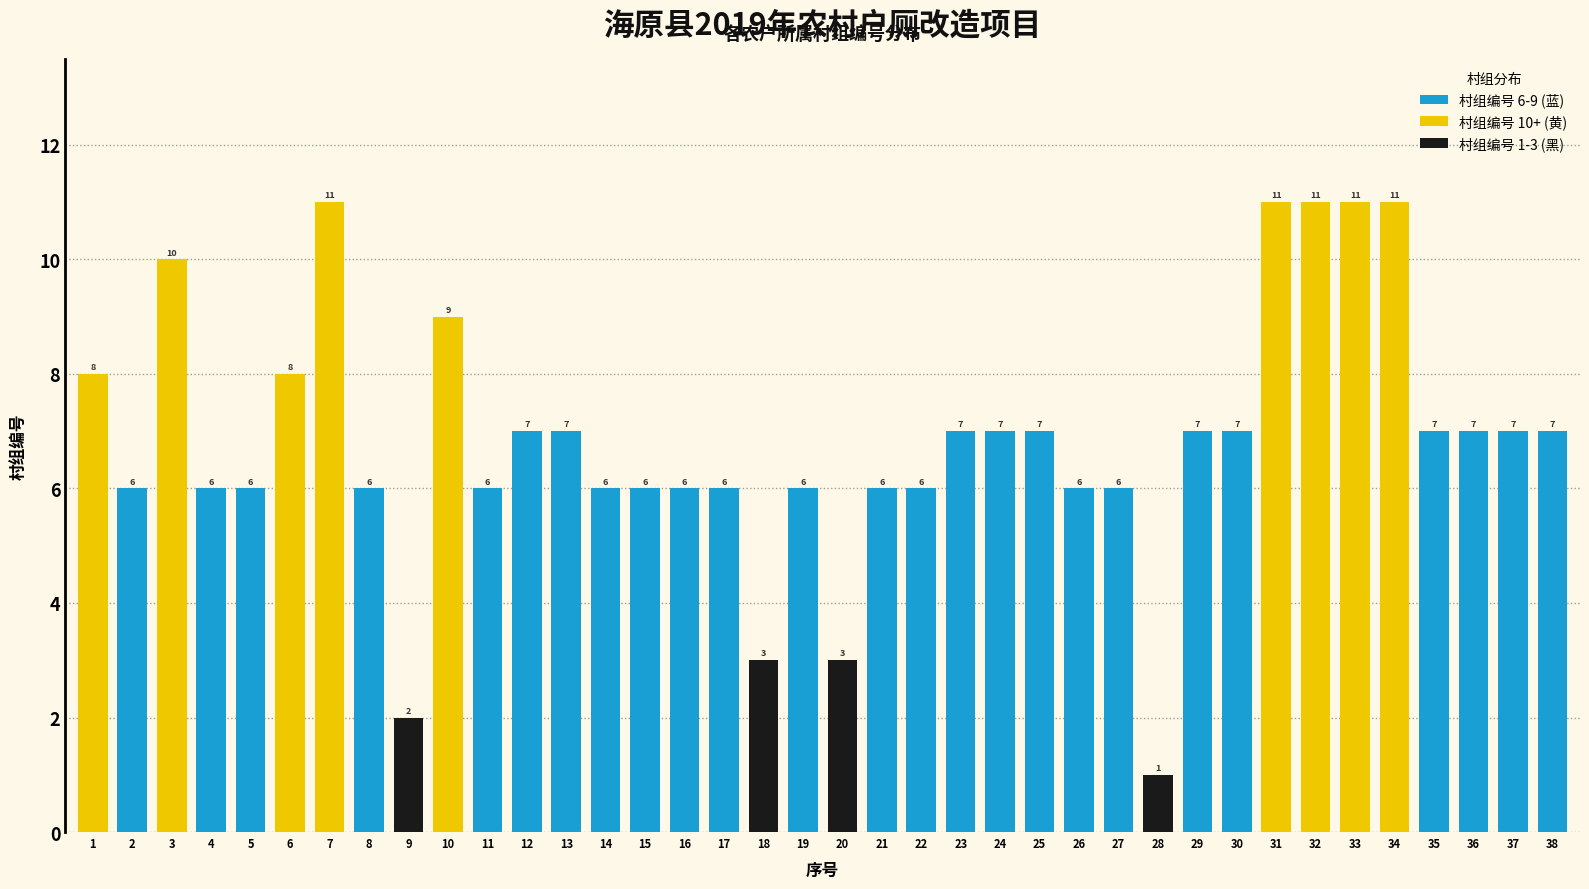

How many data points does each series have?

38